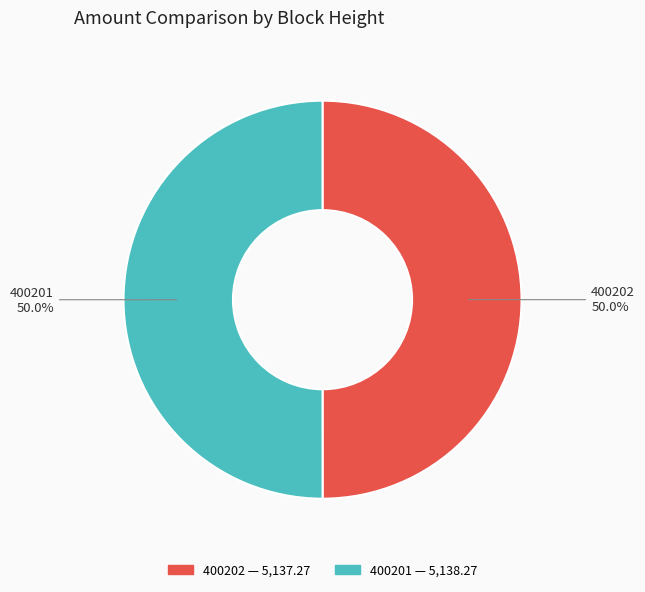

What is the ratio of the value at 400202 to the value at 400201?

1.0